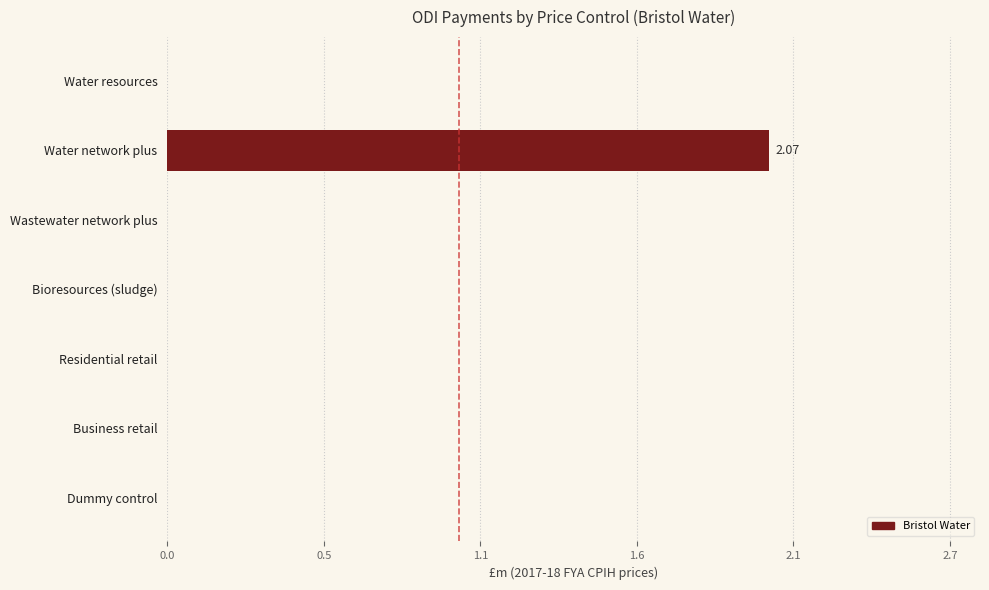

How many data points are above 0?

1